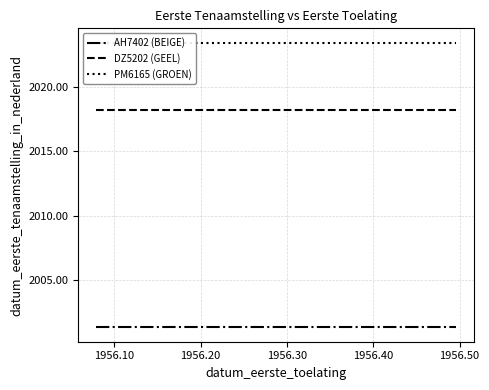

What is the lowest value of the DZ5202 (GEEL) series?

2018.2